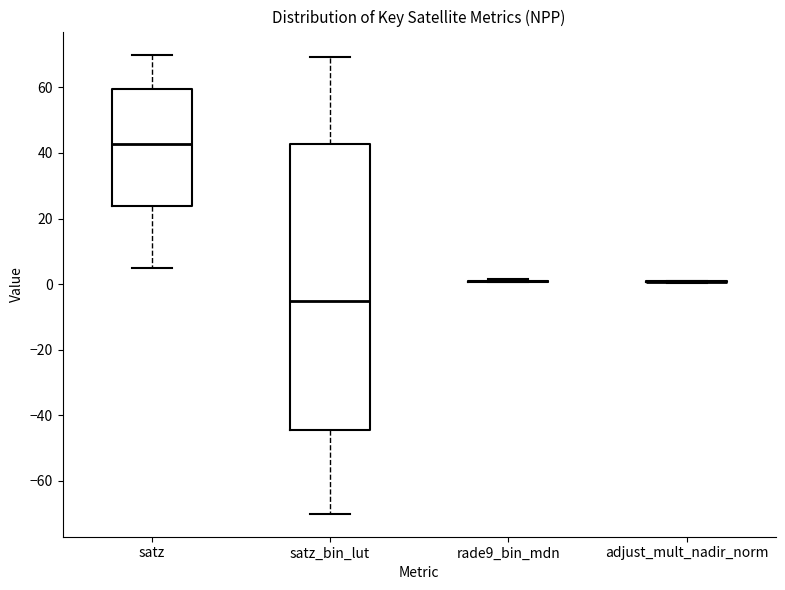

Which box is the tallest, from its lower edge to its upper edge?

satz_bin_lut